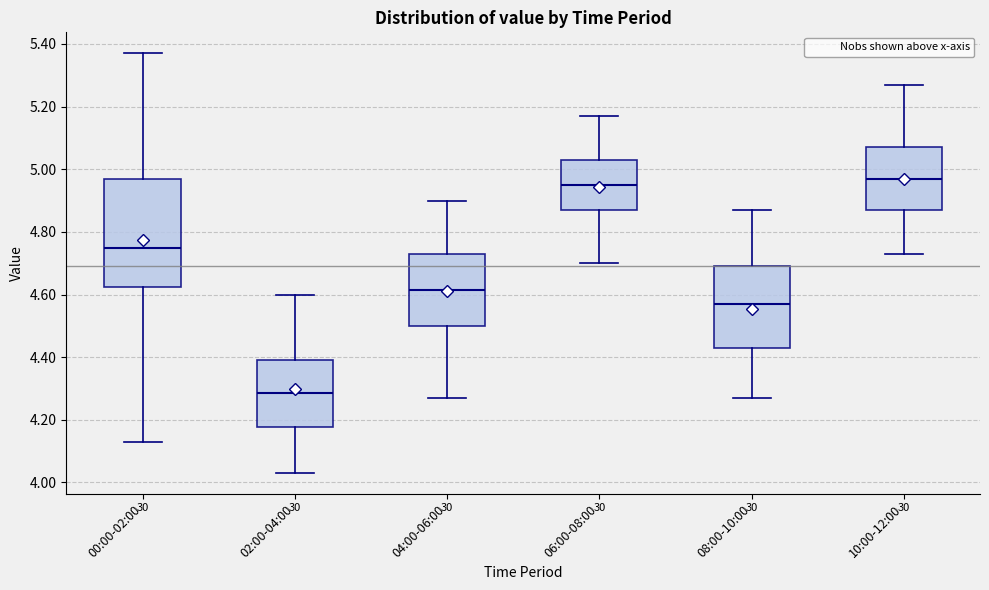

Reading left to right, transcribe this box plot: for each box, give where its median line is, the range the box spans, and where its two whiskers end, as read against the y-axis. The values are not printed on the chart, so give them approximately, as read against the axis.

00:00-02:00: median 4.76, box 4.62 to 4.98, whiskers 4.14 to 5.38
02:00-04:00: median 4.28, box 4.18 to 4.40, whiskers 4.04 to 4.60
04:00-06:00: median 4.62, box 4.50 to 4.74, whiskers 4.28 to 4.90
06:00-08:00: median 4.96, box 4.88 to 5.04, whiskers 4.70 to 5.18
08:00-10:00: median 4.58, box 4.44 to 4.70, whiskers 4.28 to 4.88
10:00-12:00: median 4.98, box 4.88 to 5.08, whiskers 4.74 to 5.28